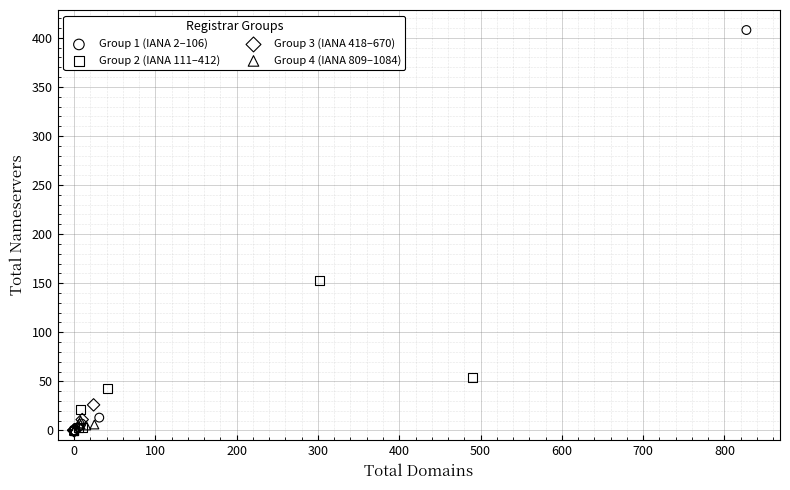

Which series has the widest spread of Y values?

Group 1 (IANA 2–106)